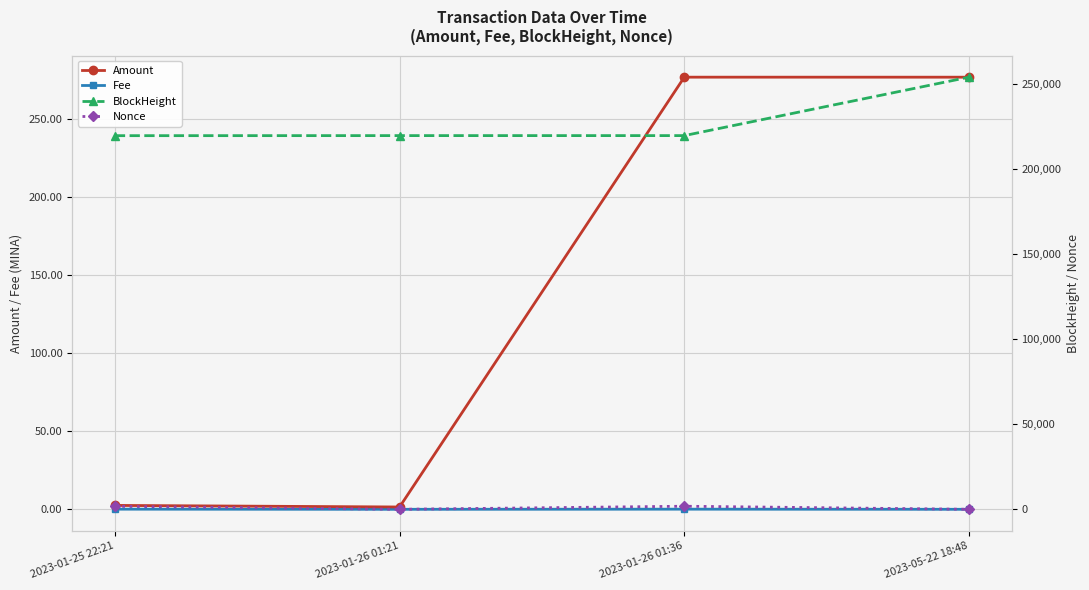

At how many categories does at least one series exceed 26420?

4